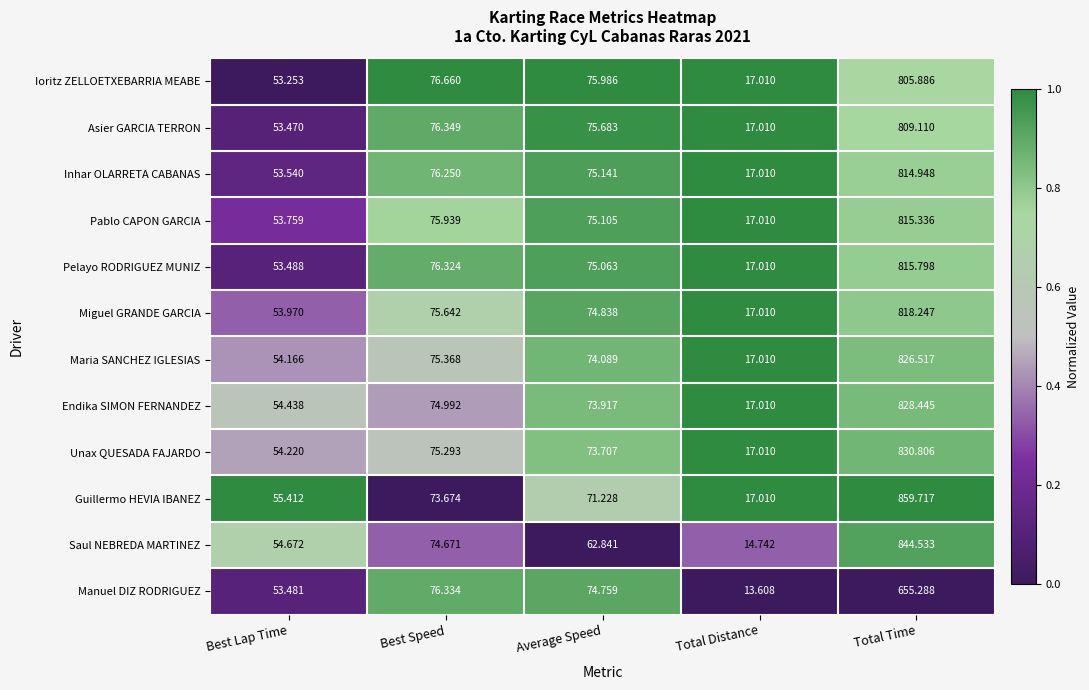

Which series changed the most between Total Distance and Total Time?

Guillermo HEVIA IBANEZ